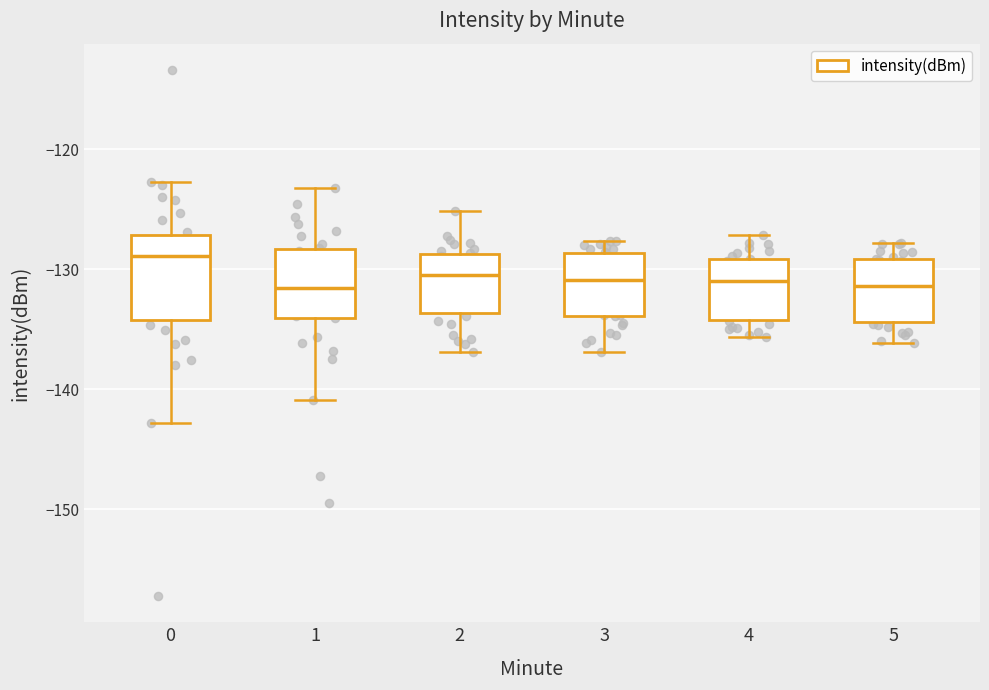

Reading left to right, read every box against the y-axis: the position of its median line, the range the box covers, and the ends of its whiskers. The values are not printed on the chart, so give them approximately, as read against the axis.

0: median -129, box -134 to -127, whiskers -143 to -123
1: median -132, box -134 to -128, whiskers -141 to -123
2: median -130, box -134 to -129, whiskers -137 to -125
3: median -131, box -134 to -129, whiskers -137 to -128
4: median -131, box -134 to -129, whiskers -136 to -127
5: median -131, box -134 to -129, whiskers -136 to -128